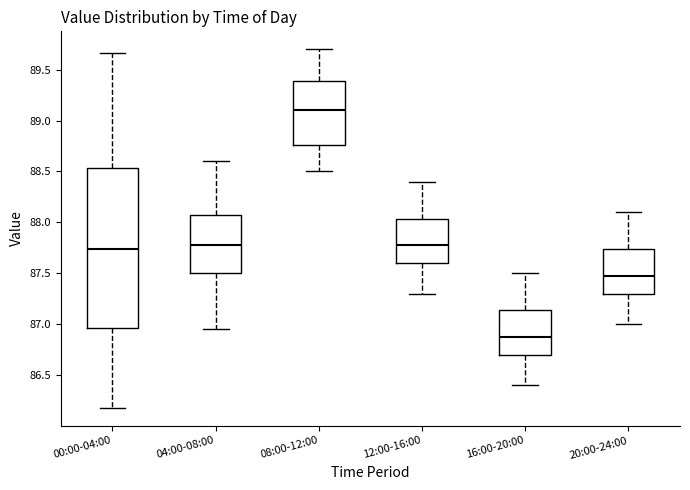

Reading left to right, read every box against the y-axis: the position of its median line, the range the box covers, and the ends of its whiskers. The values are not printed on the chart, so give them approximately, as read against the axis.

00:00-04:00: median 87.75, box 86.95 to 88.55, whiskers 86.20 to 89.65
04:00-08:00: median 87.80, box 87.50 to 88.10, whiskers 86.95 to 88.60
08:00-12:00: median 89.10, box 88.75 to 89.40, whiskers 88.50 to 89.70
12:00-16:00: median 87.80, box 87.60 to 88.05, whiskers 87.30 to 88.40
16:00-20:00: median 86.90, box 86.70 to 87.15, whiskers 86.40 to 87.50
20:00-24:00: median 87.50, box 87.30 to 87.75, whiskers 87.00 to 88.10